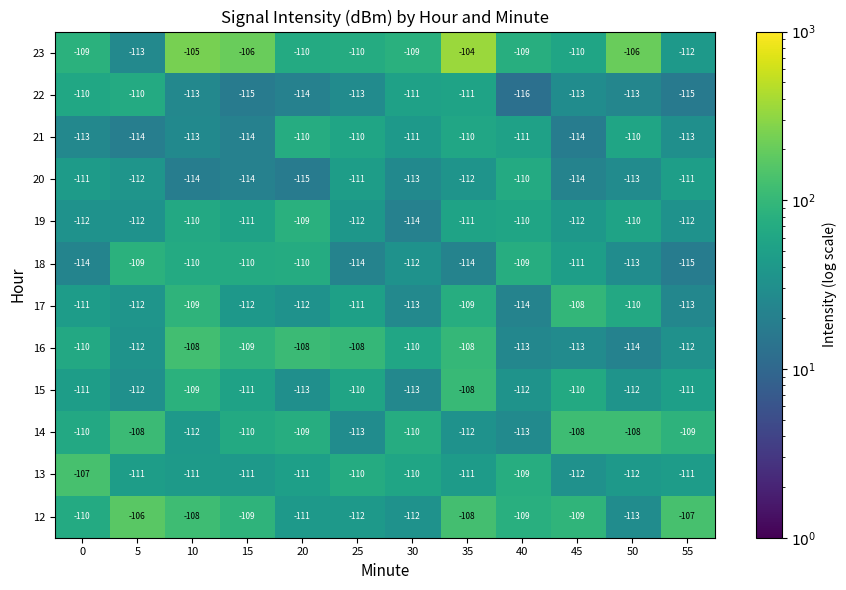

How many data points in 20 are less than -112?

6